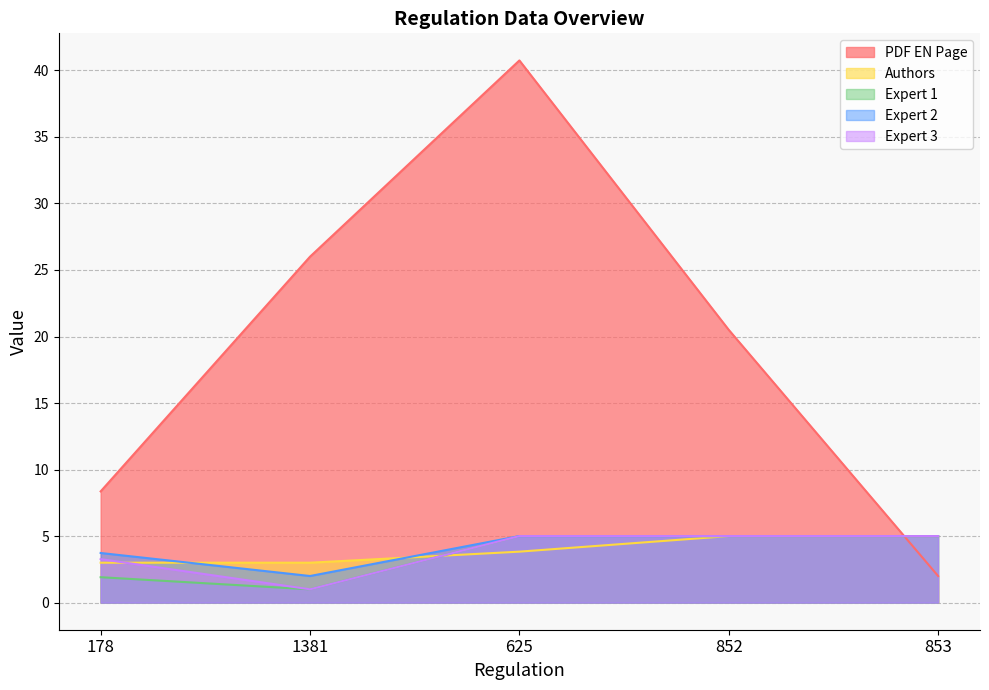

True or false: Expert 3 has a value of 7.1 at 853.

False